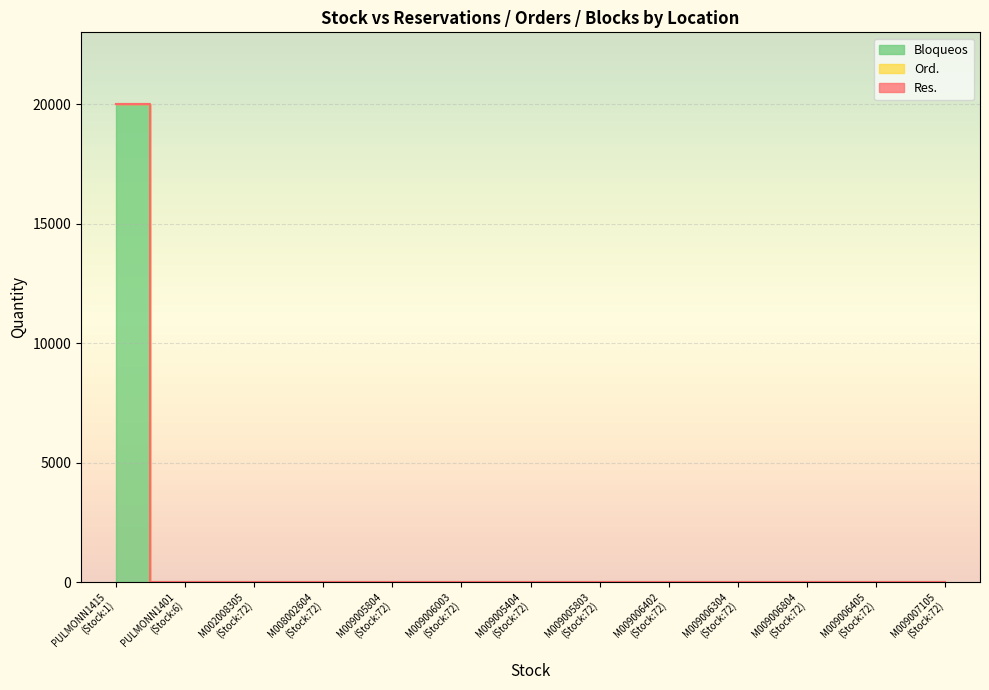

At how many categories does at least one series exceed 5719?

1